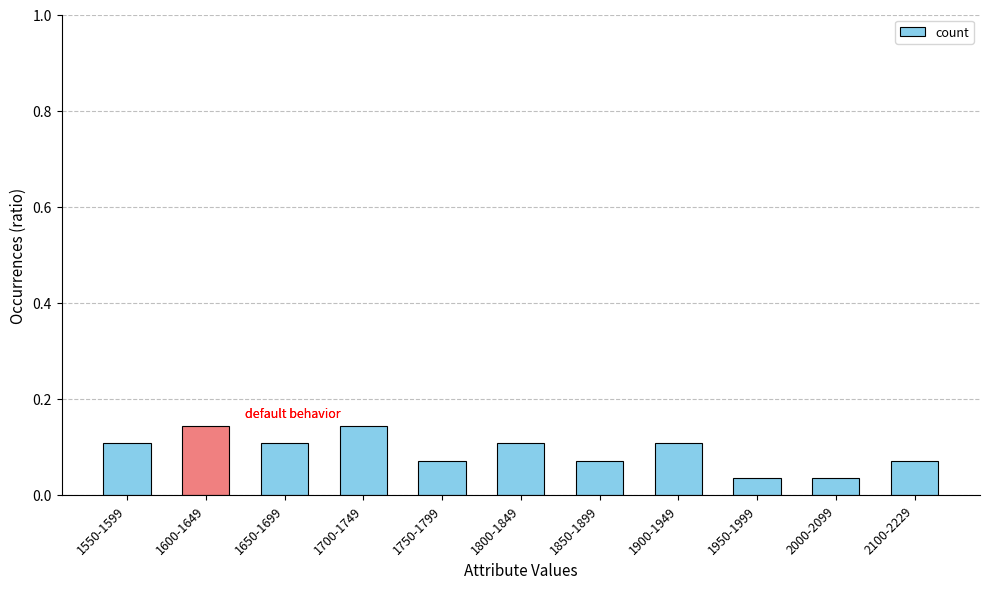

What is the label of the 6th bar from the right?

1800-1849